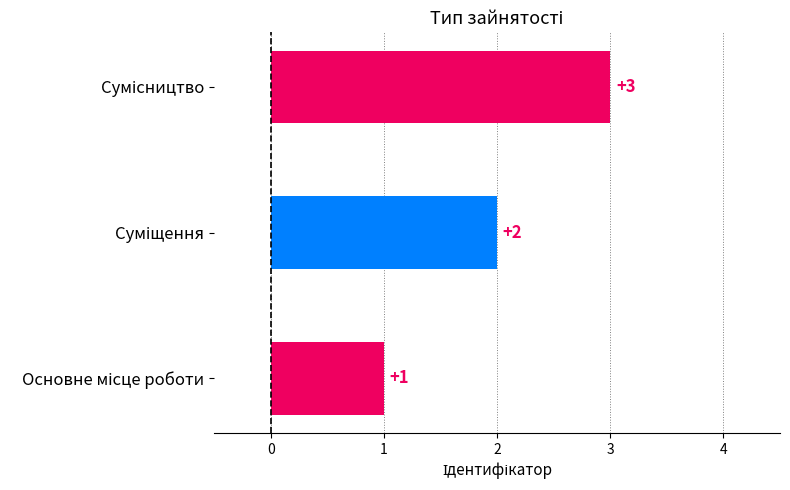

What is the maximum value shown in the chart?

3